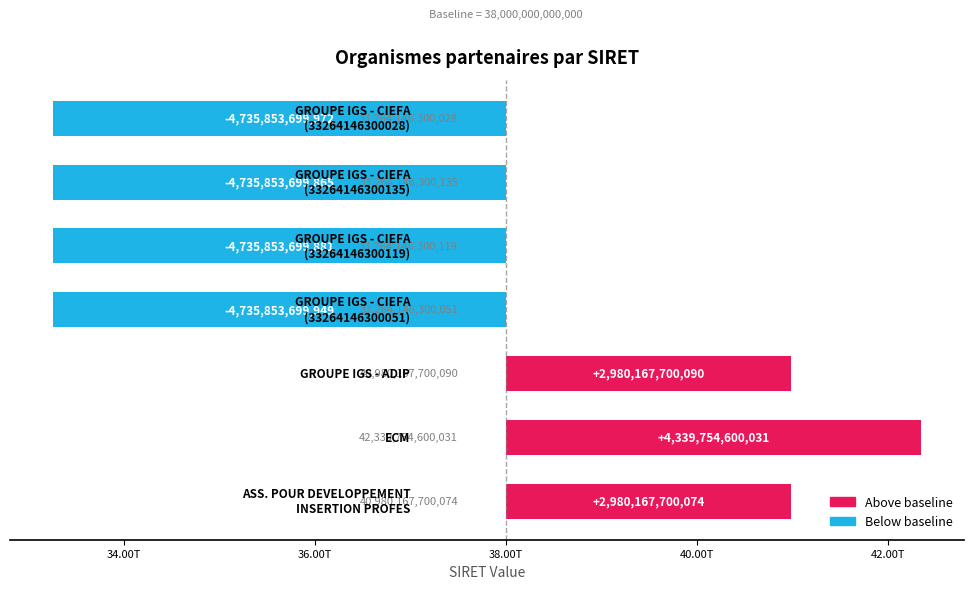

What is the value of the 6th bar from the left?

-4735853699865